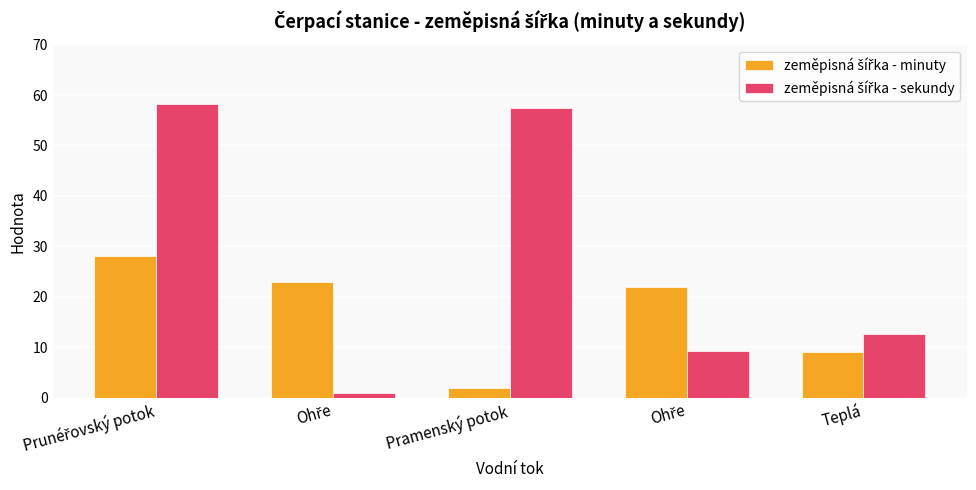

Is it true that zeměpisná šířka - minuty equals 50.1 at Prunéřovský potok?

False